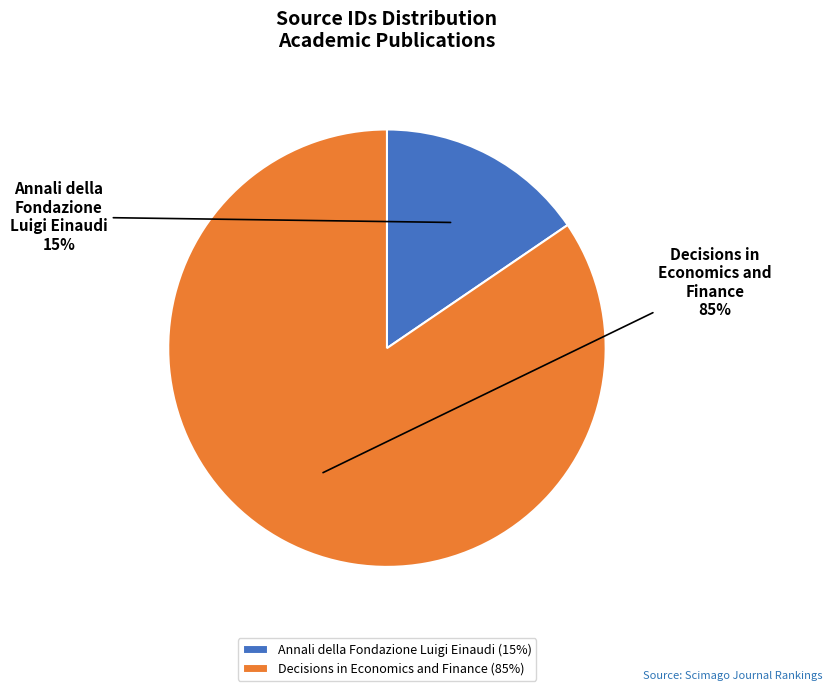

Is it true that Annali della Fondazione Luigi Einaudi is 22% of the pie?

False